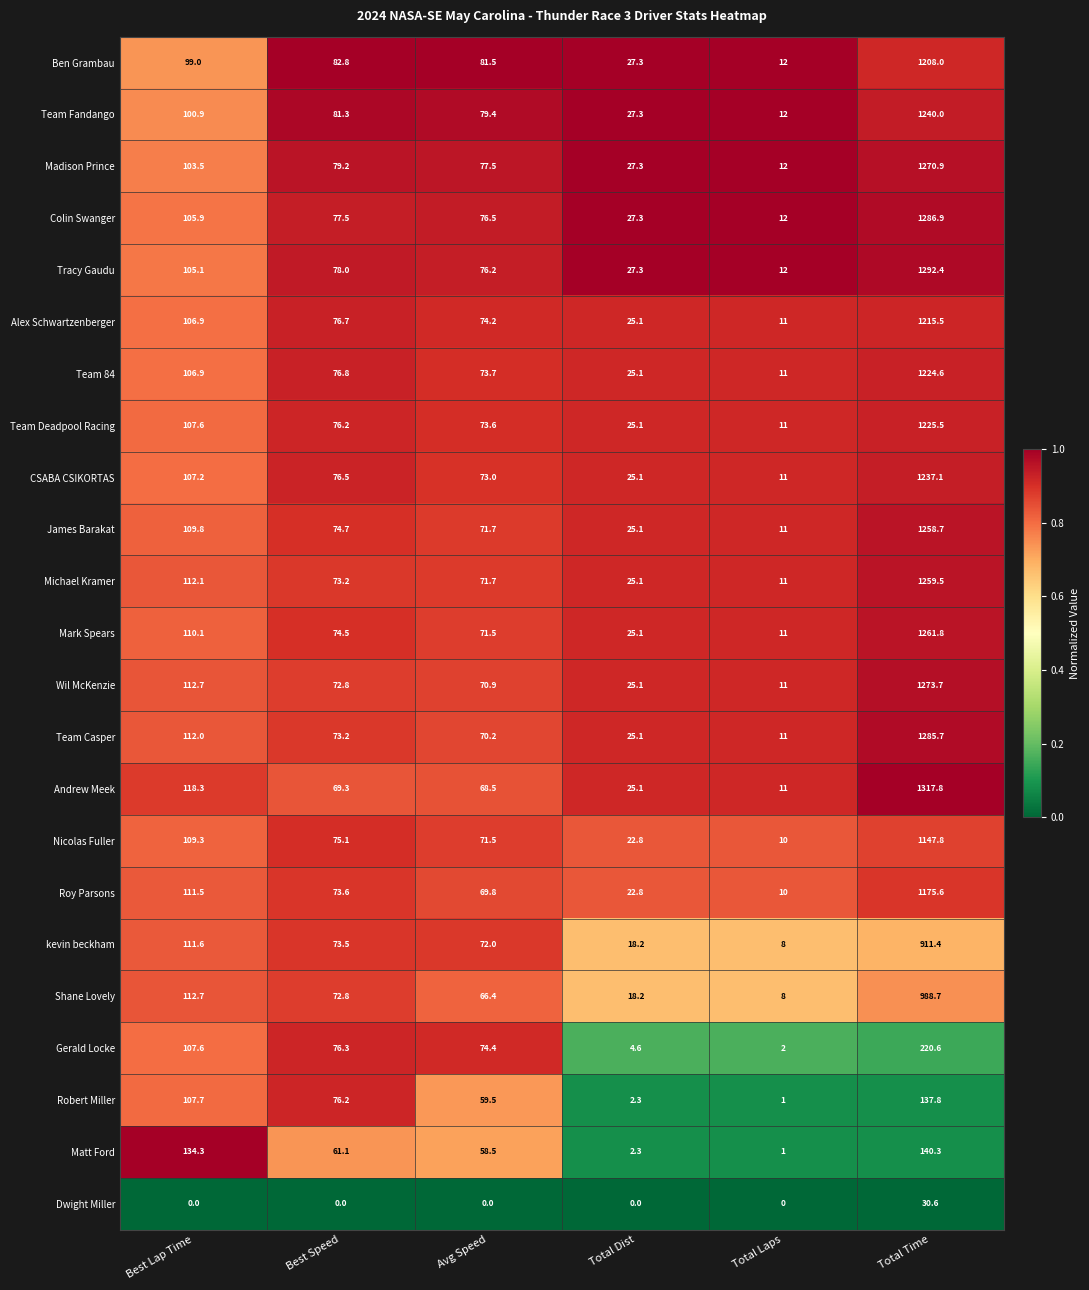

At which category is the sum across all series the highest?

Total Time